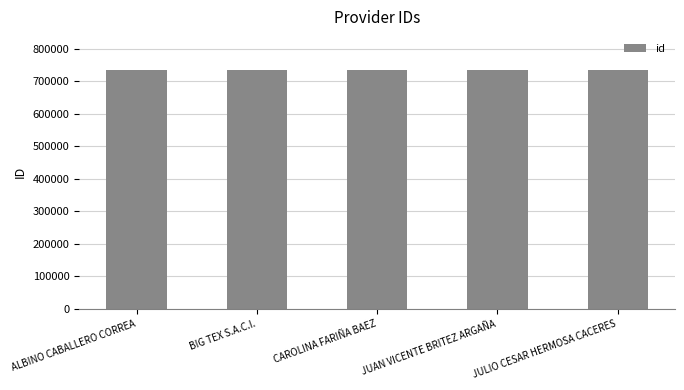

Approximately how many times larger is the value at JULIO CESAR HERMOSA CACERES compared to BIG TEX S.A.C.I.?

1.0